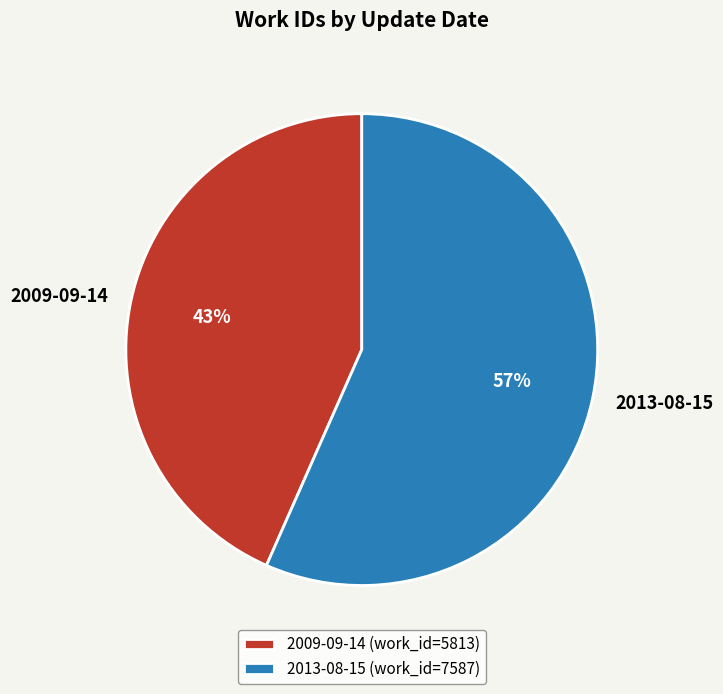

Which has a higher value, 2013-08-15 or 2009-09-14?

2013-08-15